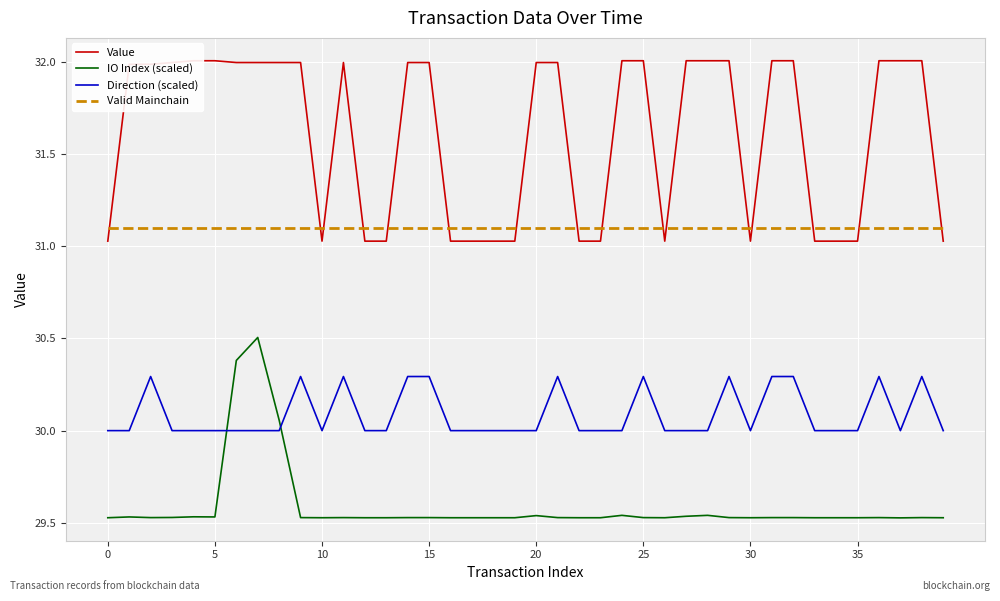

What value does the Valid Mainchain series have at 31?

31.1